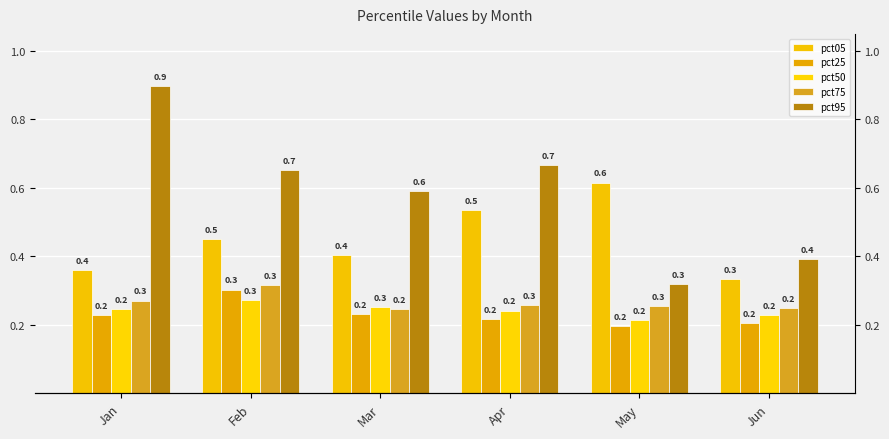

At how many categories does at least one series exceed 0?

6